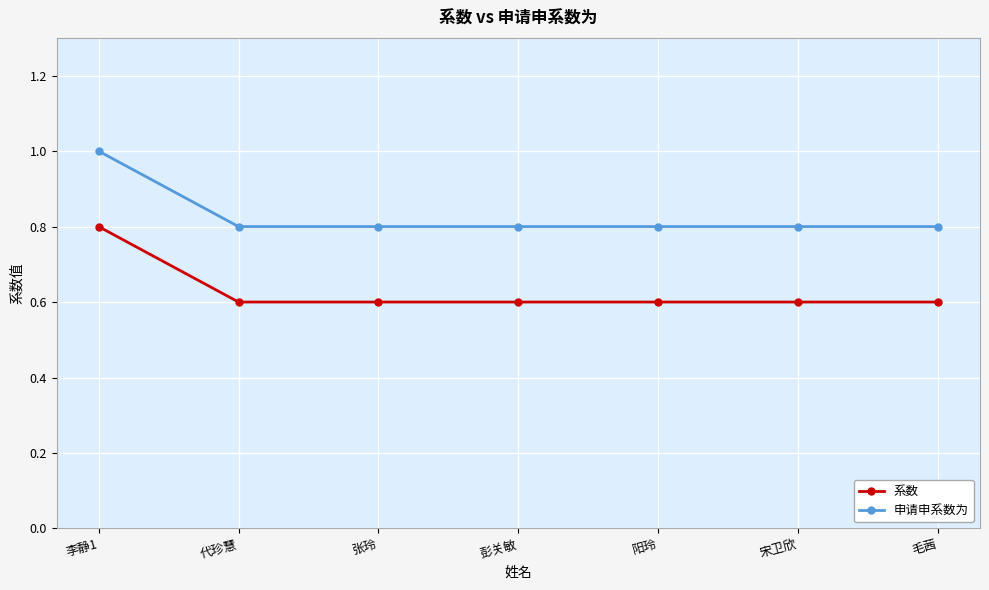

What is the greatest value displayed?

1.0